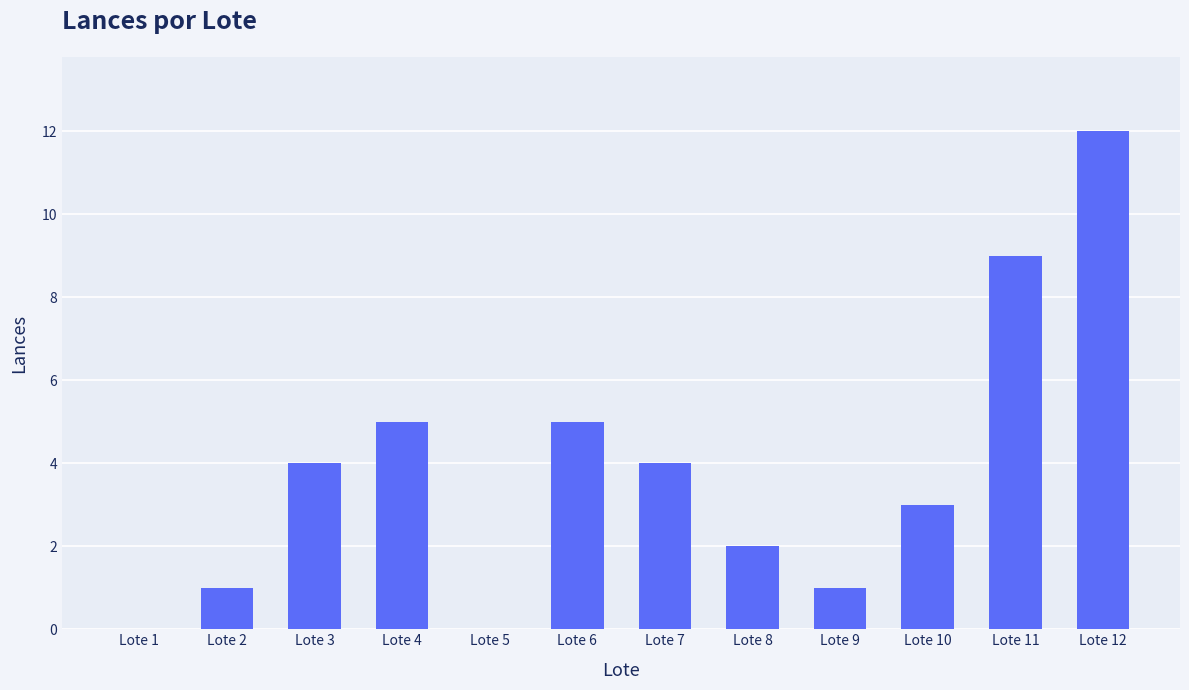

What is the change in value from Lote 4 to Lote 9?

-4